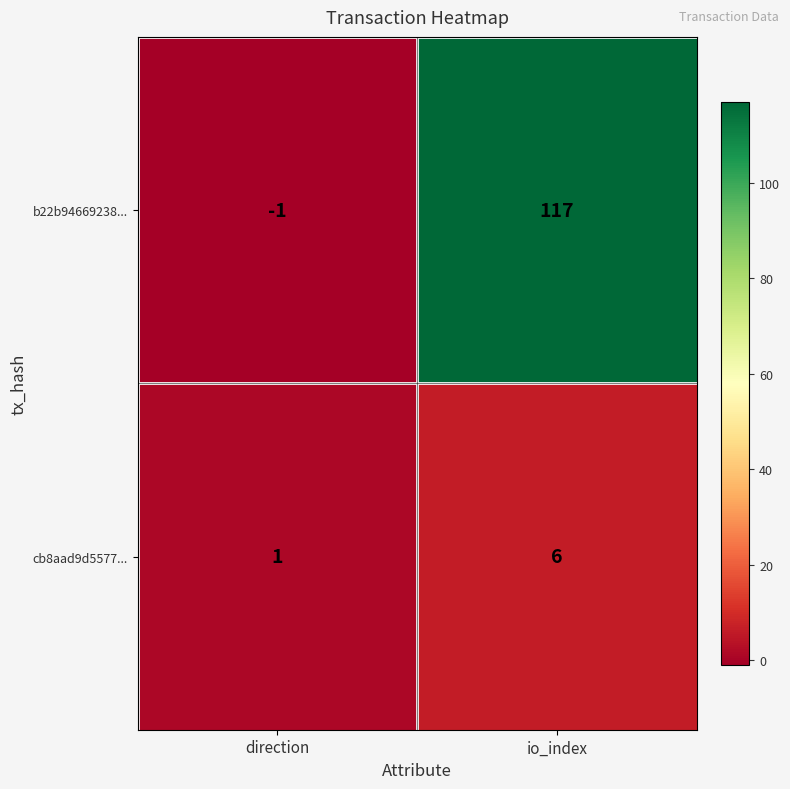

The value of b22b94669238... at io_index is 36. True or false?

False